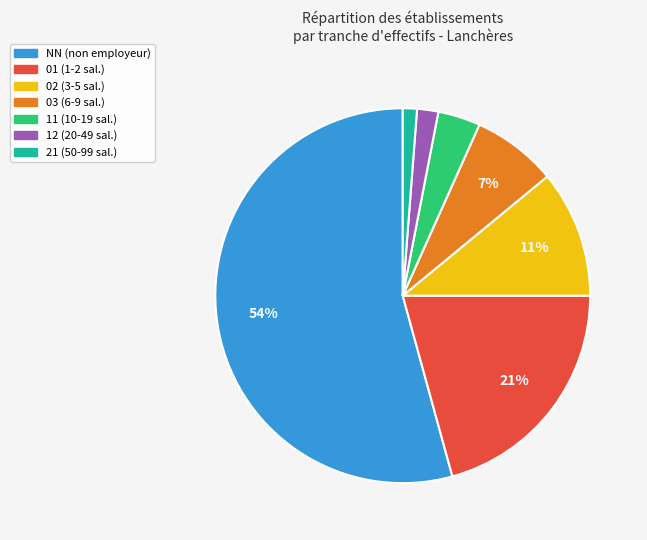

To the nearest percent, what is the difference between the largest and smallest slice percentages?

53%